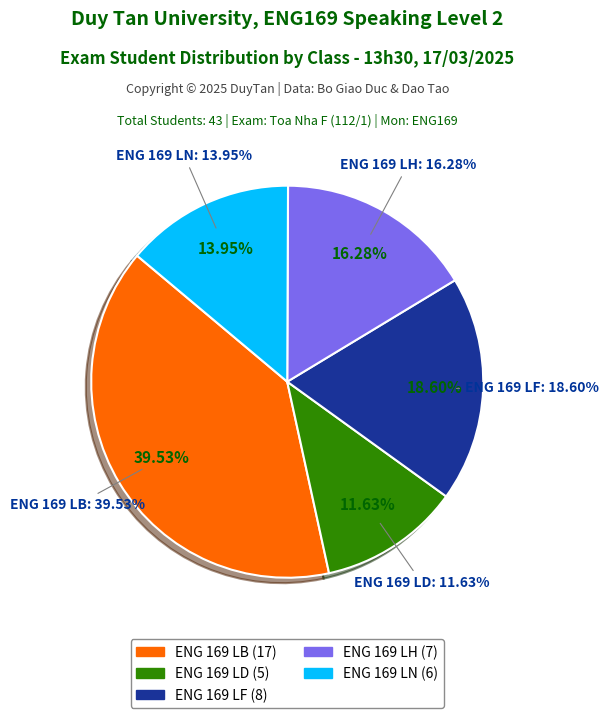

Is there a majority slice in this chart?

No